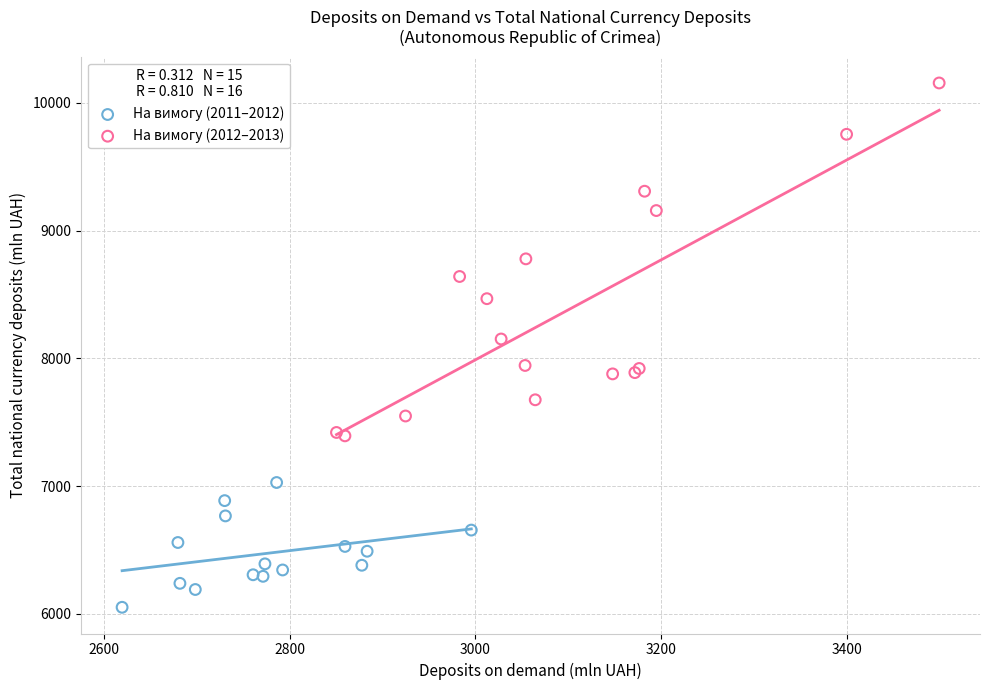

What are all the series names shown in the legend?

На вимогу (2011–2012), На вимогу (2012–2013)